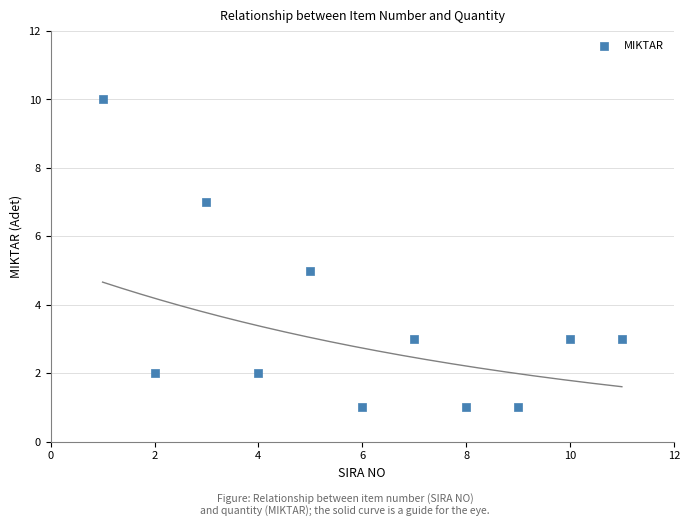

What is the range of X values (max minus min)?

10